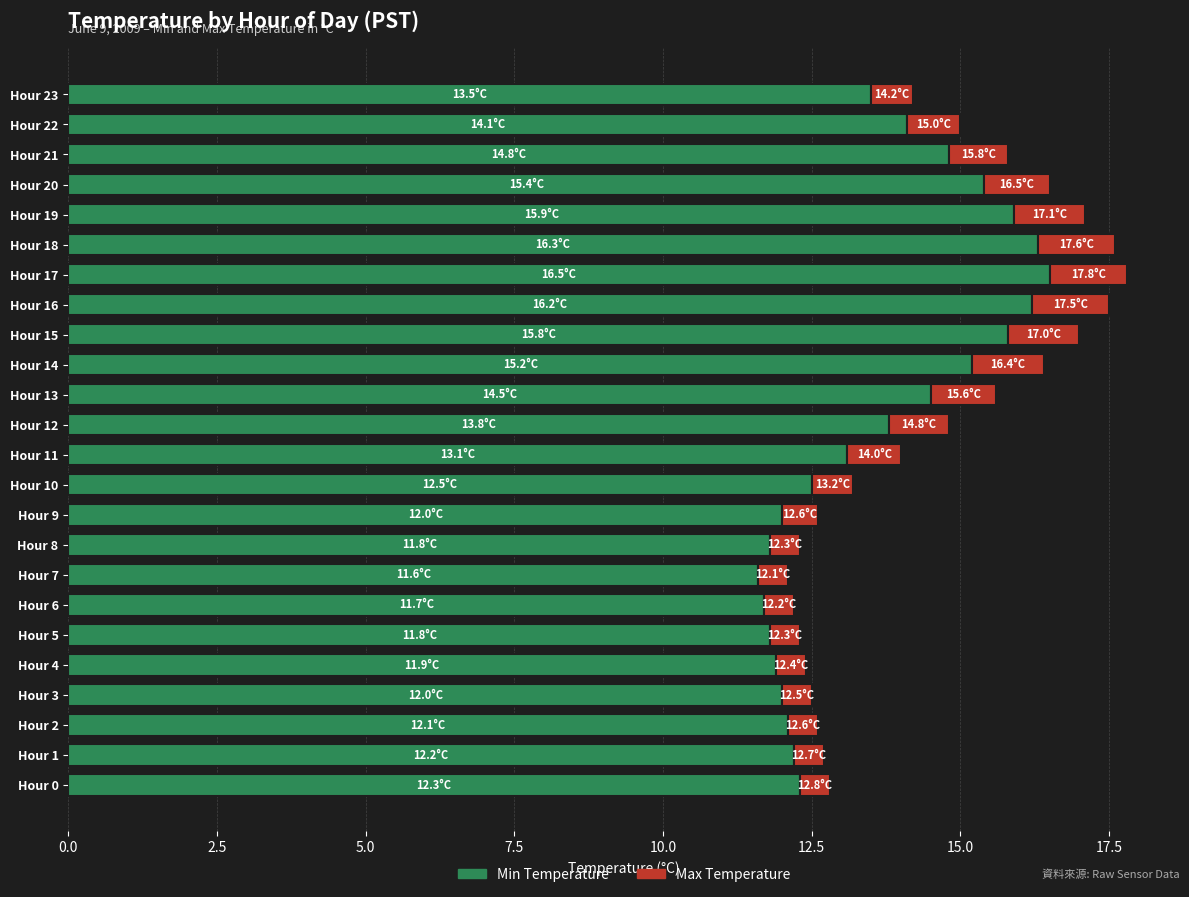

What are all the series names shown in the legend?

Min Temperature, Max Temperature